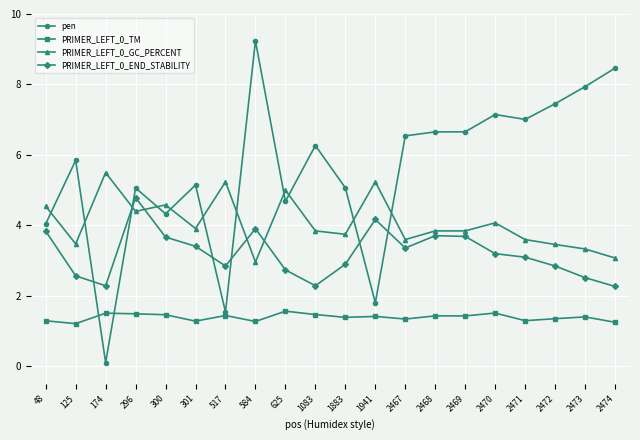

At which category is the sum across all series the highest?

584